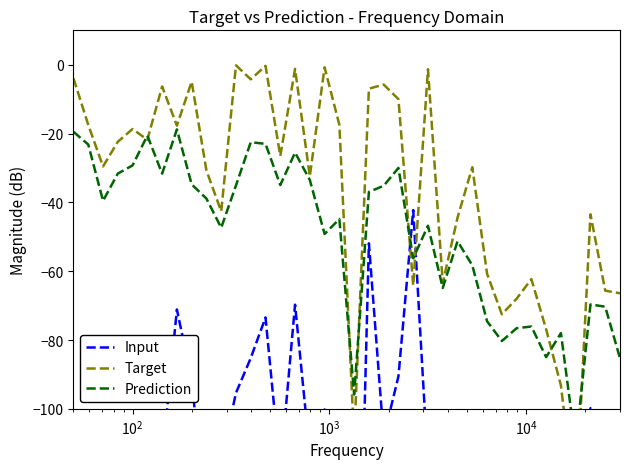

How many data points in Prediction are above -39?

18